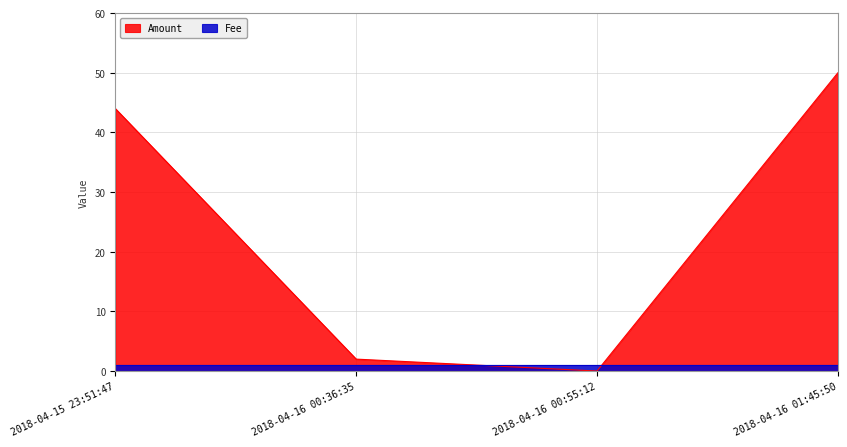

True or false: the data shows 0 at 2018-04-16 00:55:12.

True